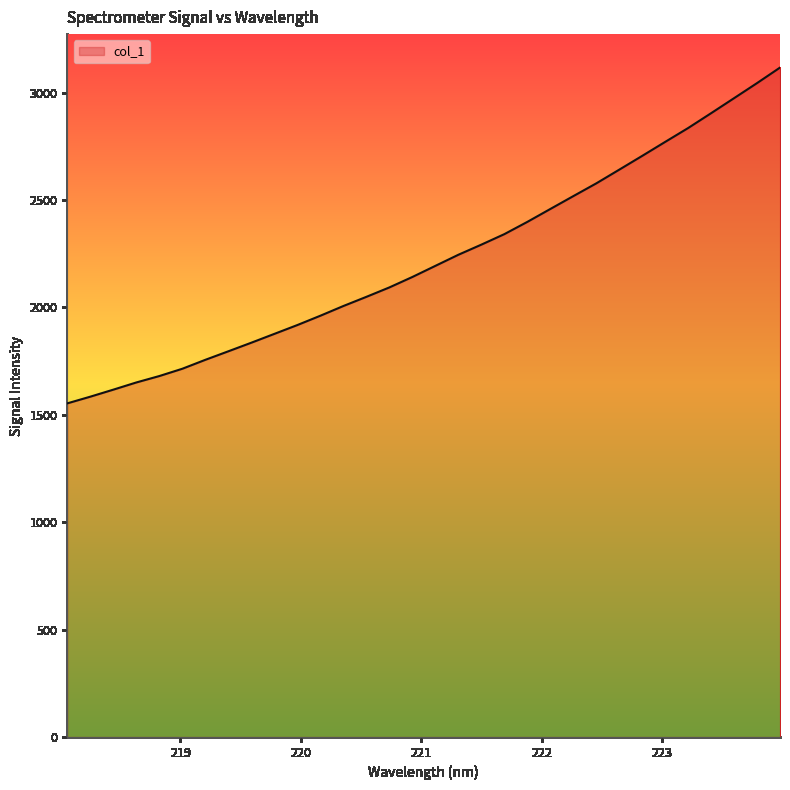

What is the greatest value displayed?

3116.9